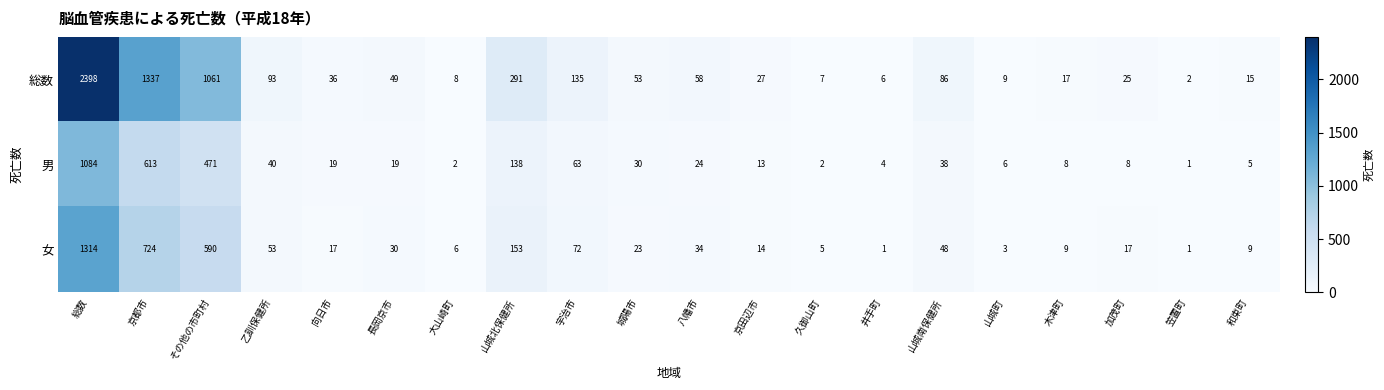

At how many categories does at least one series exceed 449?

3